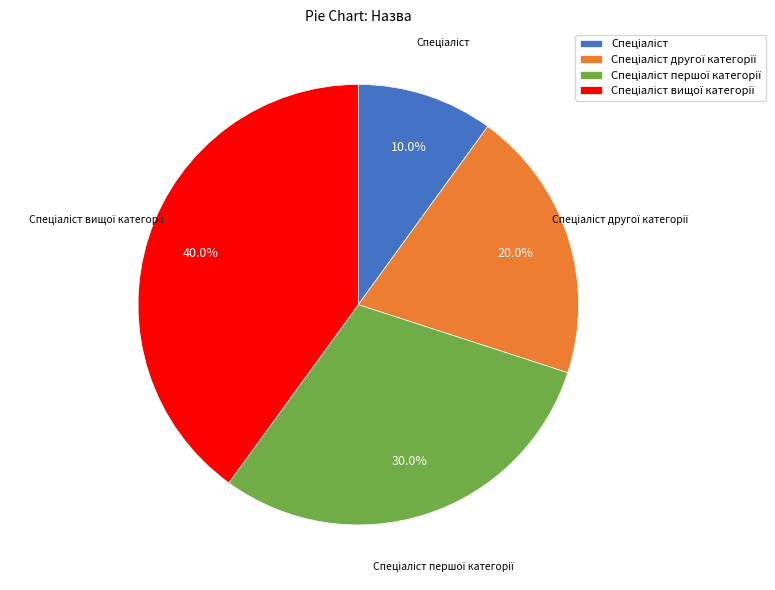

To the nearest percent, what is the average slice percentage?

25%